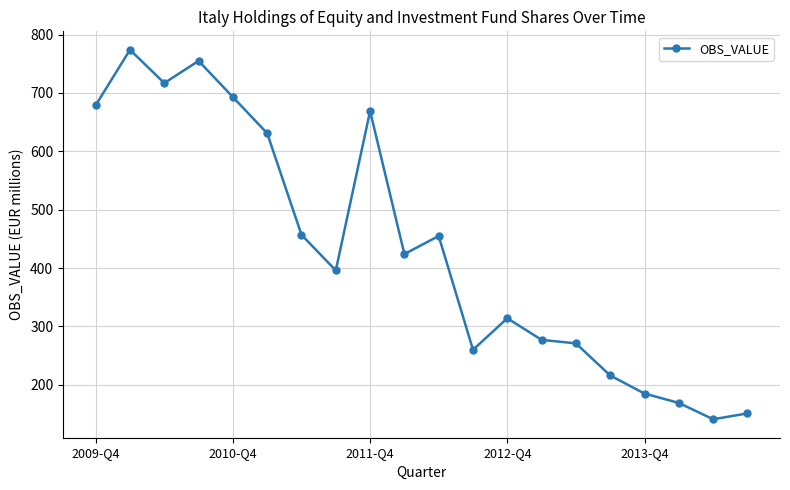

What is the average value?

432